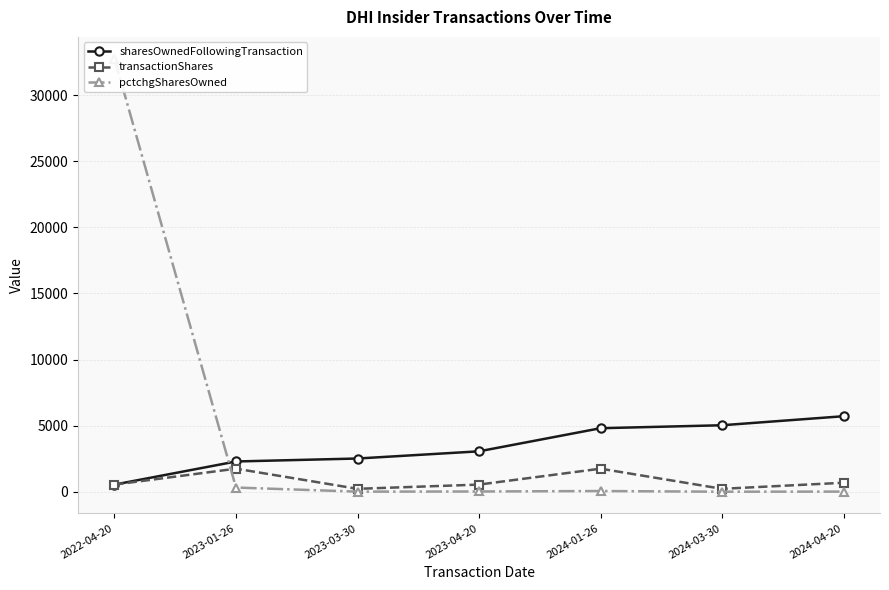

What is the total value across all series at 2024-03-30?

5261